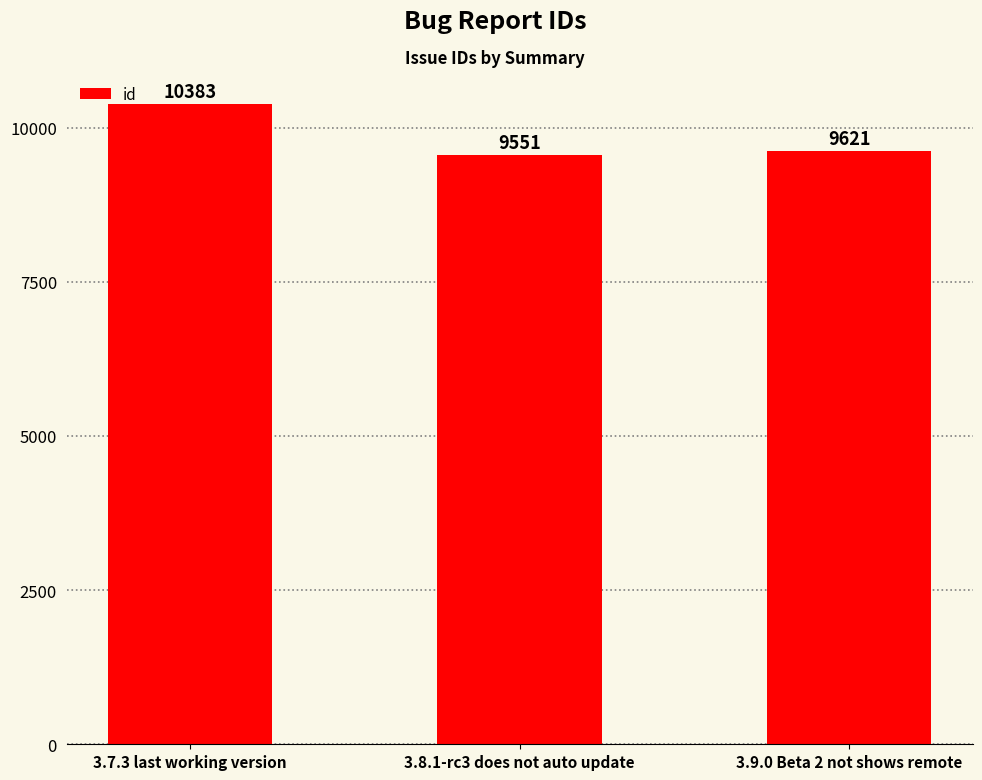

What position from the left is 3.9.0 Beta 2 not shows remote?

3